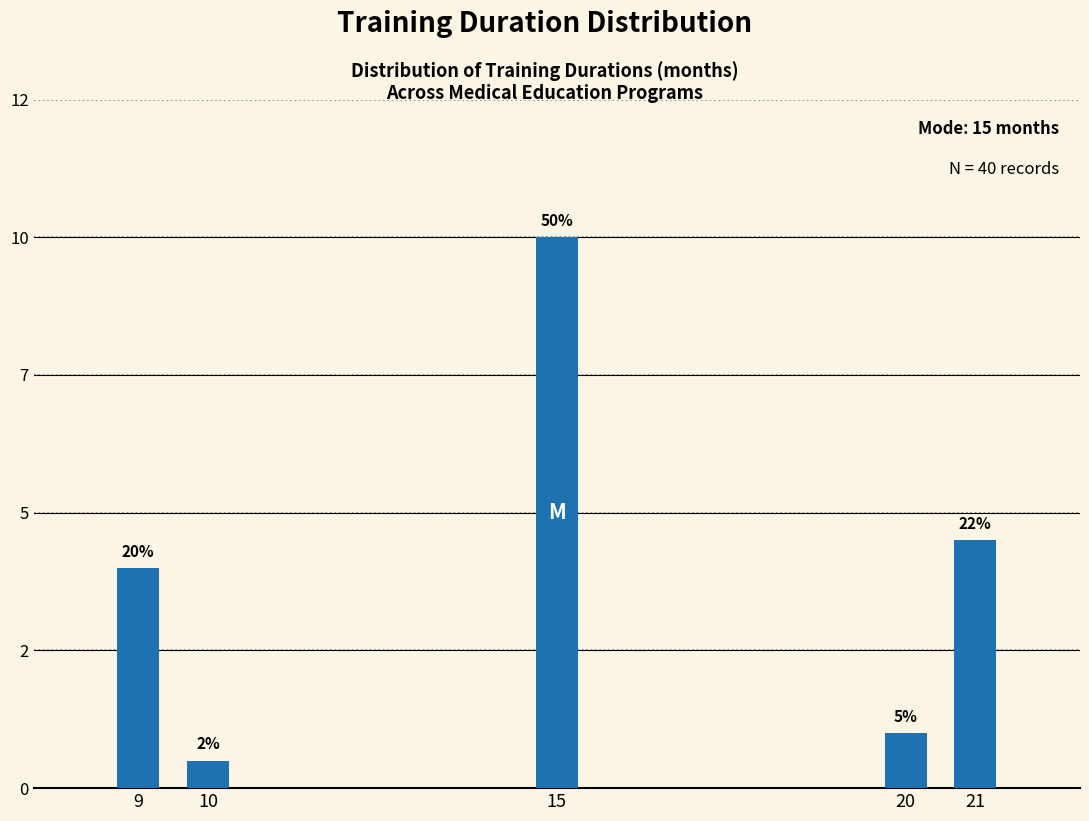

Does the chart contain any negative values?

No